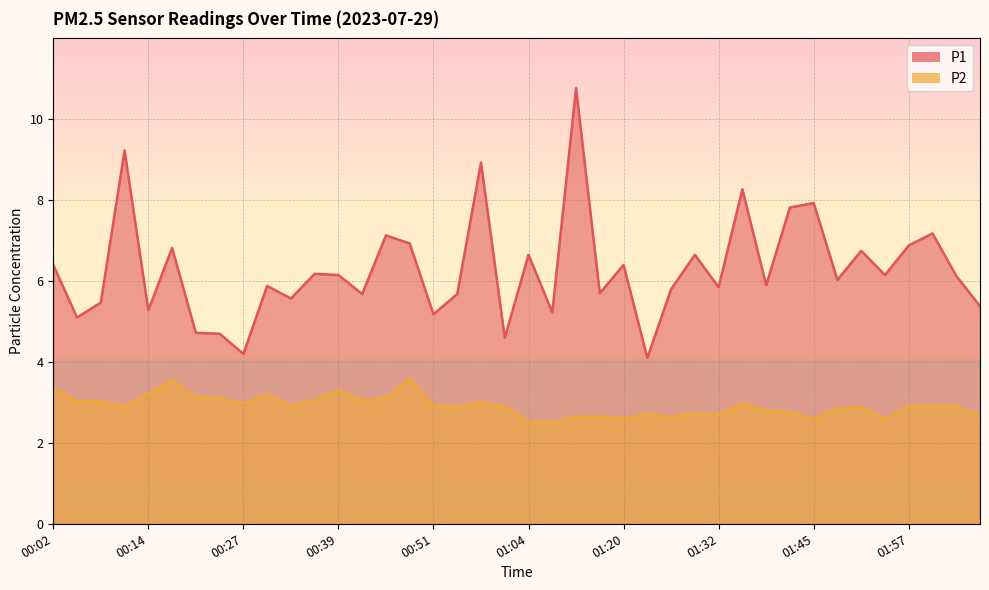

True or false: P2 and P1 intersect in this chart.

False